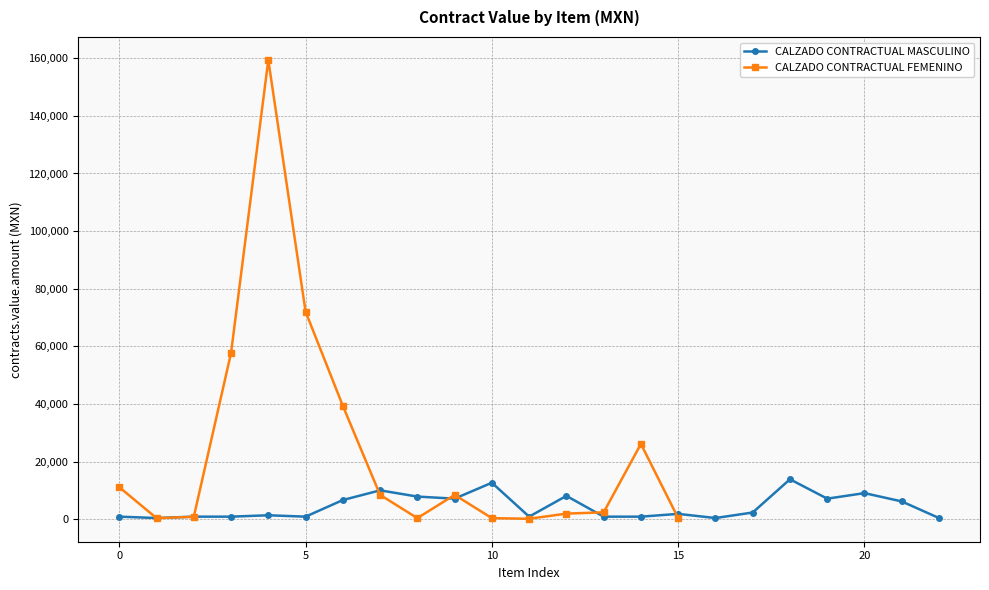

What is the highest value of the CALZADO CONTRACTUAL FEMENINO series?

159402.6